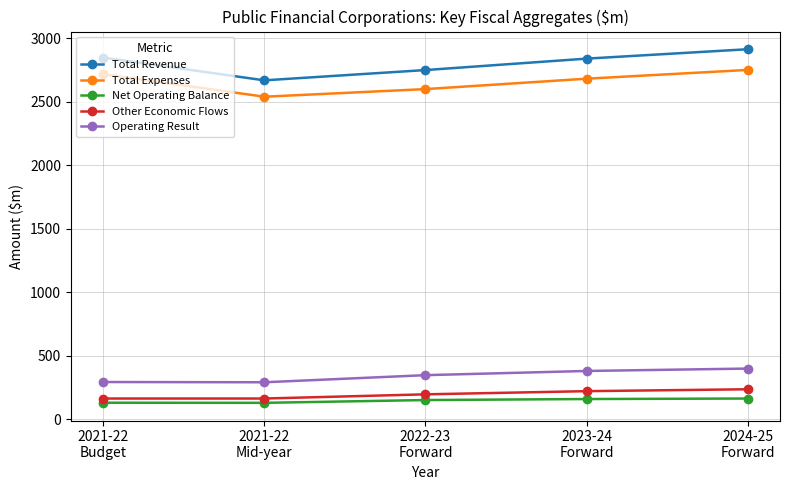

What is the label of the 5th point from the left?

2024-25
Forward